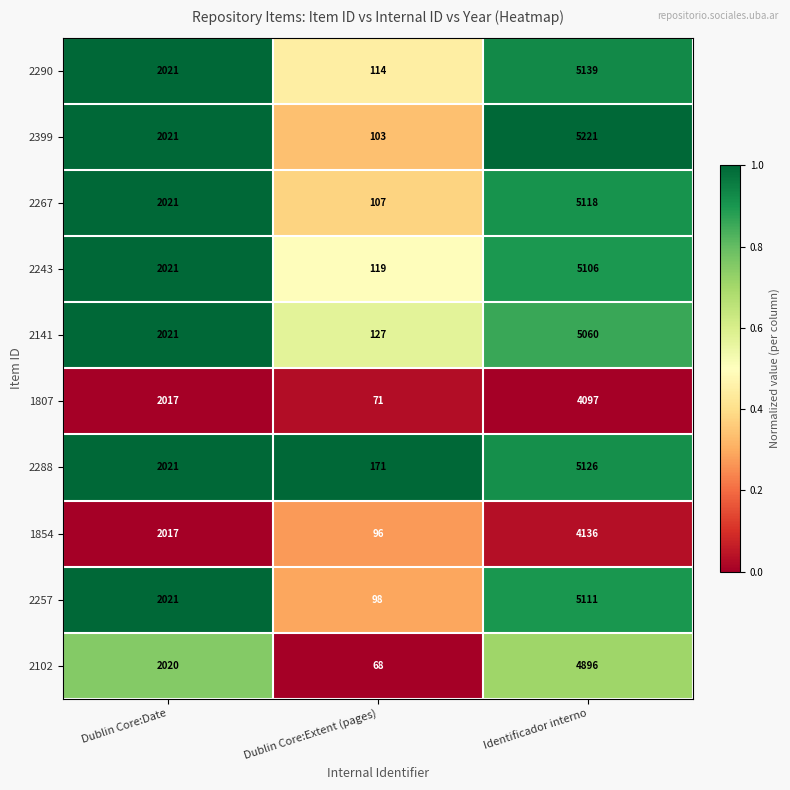

Reading left to right, extract all data points from this chart.

2290: Dublin Core:Date=2021	Dublin Core:Extent (pages)=114	Identificador interno=5139
2399: Dublin Core:Date=2021	Dublin Core:Extent (pages)=103	Identificador interno=5221
2267: Dublin Core:Date=2021	Dublin Core:Extent (pages)=107	Identificador interno=5118
2243: Dublin Core:Date=2021	Dublin Core:Extent (pages)=119	Identificador interno=5106
2141: Dublin Core:Date=2021	Dublin Core:Extent (pages)=127	Identificador interno=5060
1807: Dublin Core:Date=2017	Dublin Core:Extent (pages)=71	Identificador interno=4097
2288: Dublin Core:Date=2021	Dublin Core:Extent (pages)=171	Identificador interno=5126
1854: Dublin Core:Date=2017	Dublin Core:Extent (pages)=96	Identificador interno=4136
2257: Dublin Core:Date=2021	Dublin Core:Extent (pages)=98	Identificador interno=5111
2102: Dublin Core:Date=2020	Dublin Core:Extent (pages)=68	Identificador interno=4896